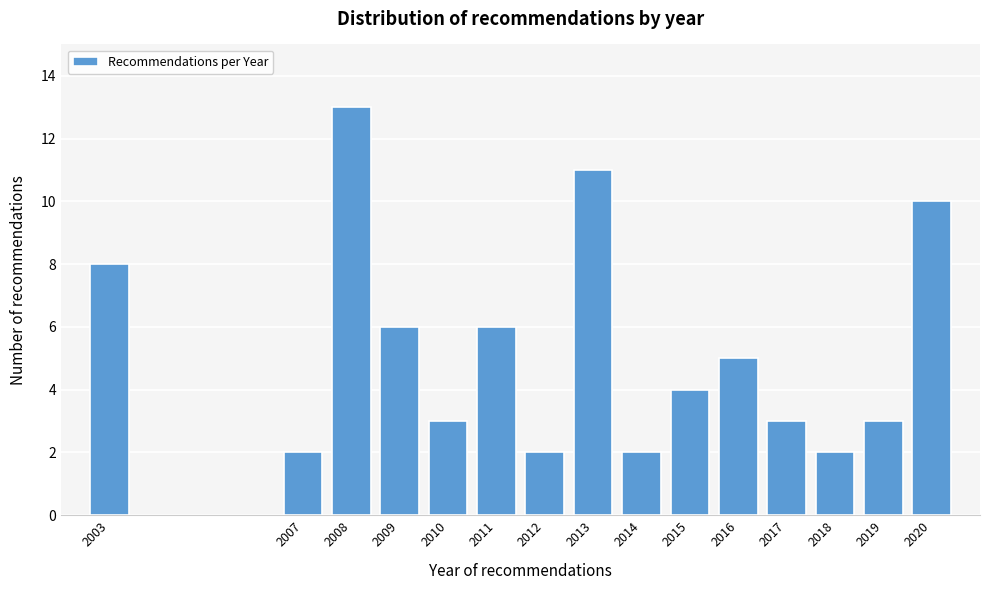

Reading left to right, extract all data points from this chart.

8	2	13	6	3	6	2	11	2	4	5	3	2	3	10